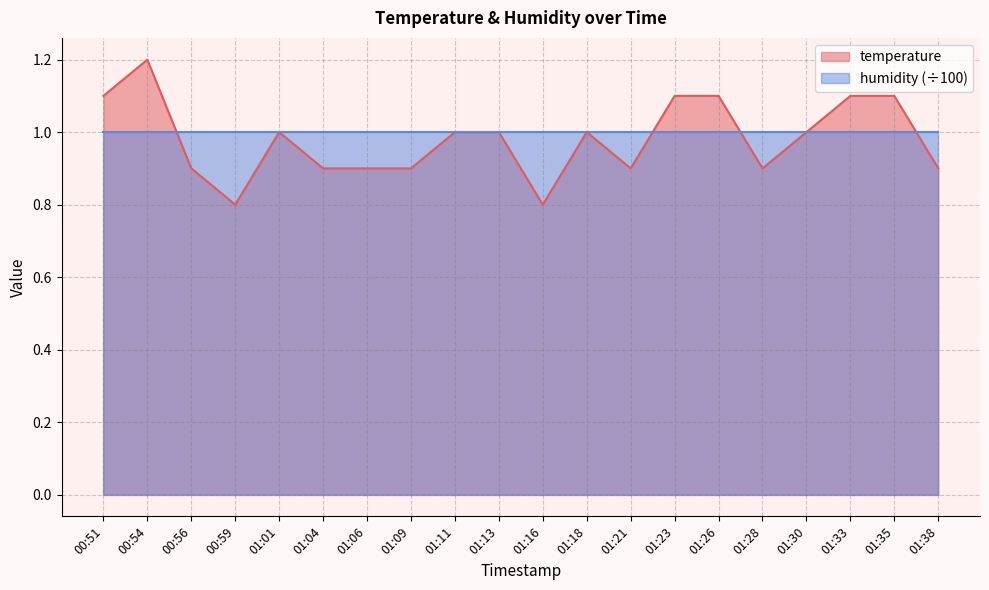

How many lines are shown in the chart?

2